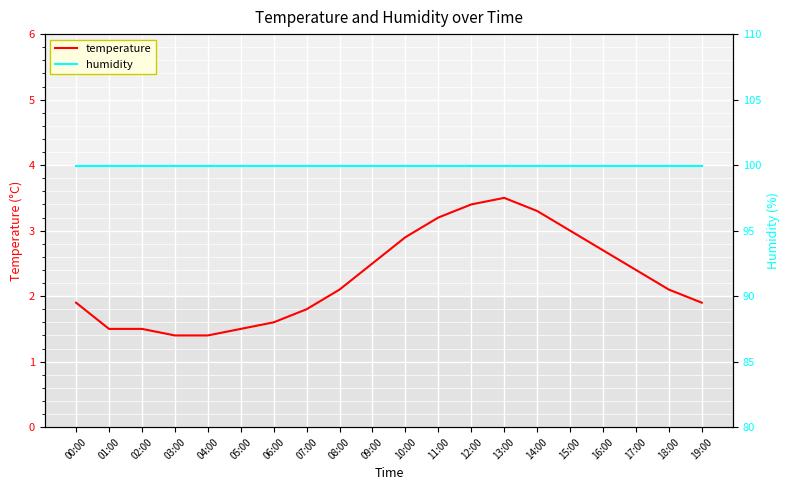

True or false: humidity and temperature cross at least once.

False